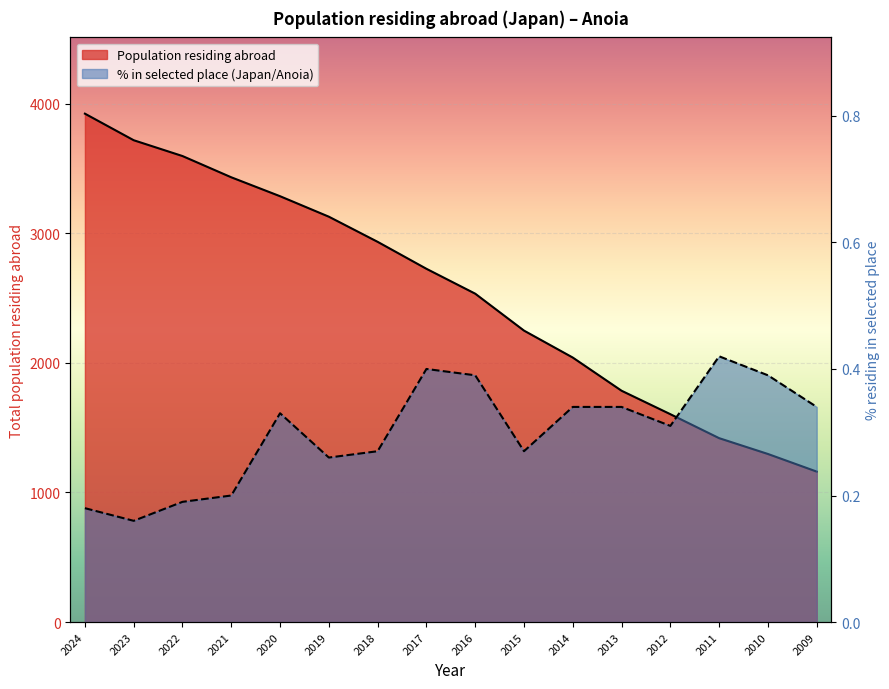

True or false: Population in selected place (%) and Population residing abroad (thousands) intersect in this chart.

False